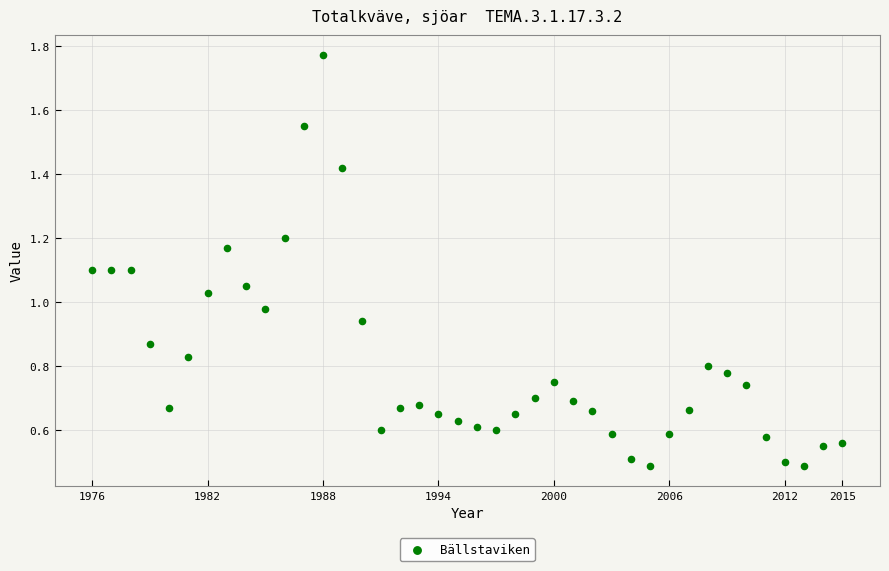

What is the range of X values (max minus min)?

39.0